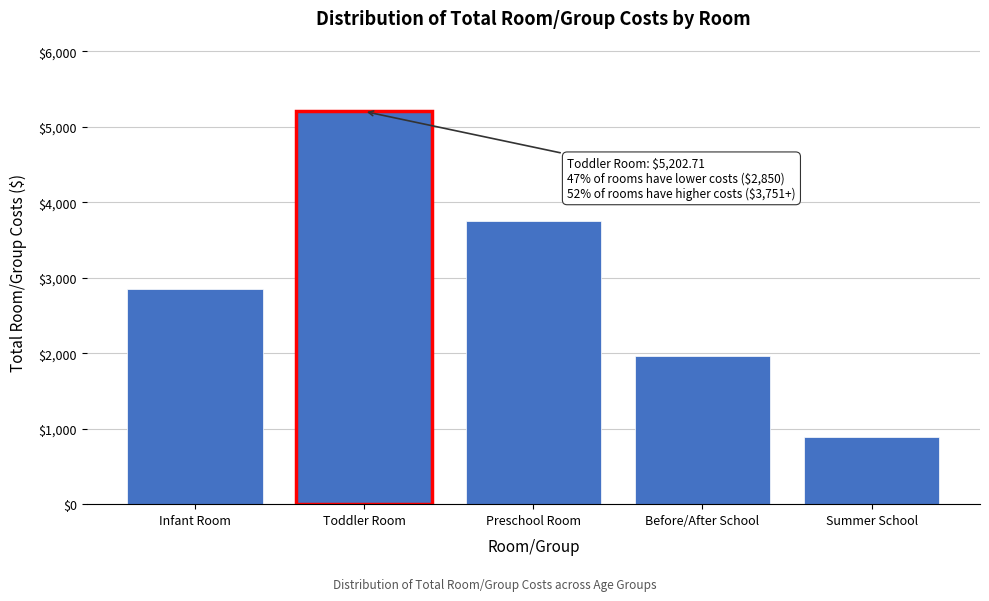

Reading left to right, extract all data points from this chart.

2850.4	5202.7	3750.7	1962.4	883.5